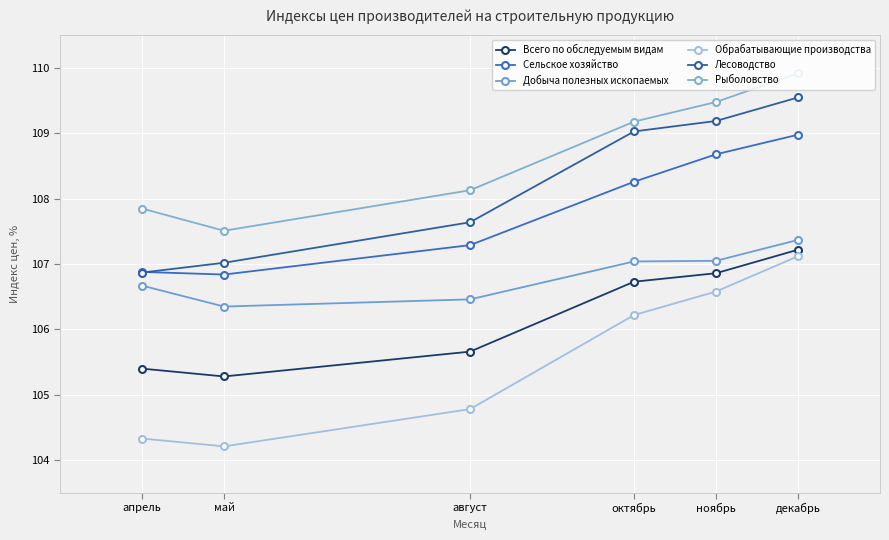

Count the number of categories in the chart.

6